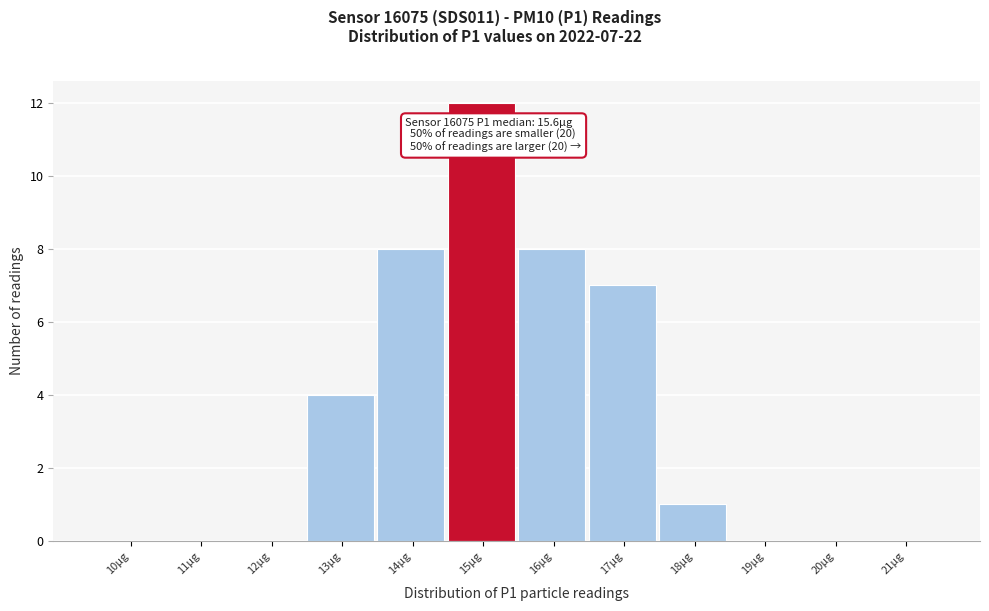

Reading right to left, list all the values displayed in this chart.

21µg=0	20µg=0	19µg=0	18µg=1	17µg=7	16µg=8	15µg=12	14µg=8	13µg=4	12µg=0	11µg=0	10µg=0